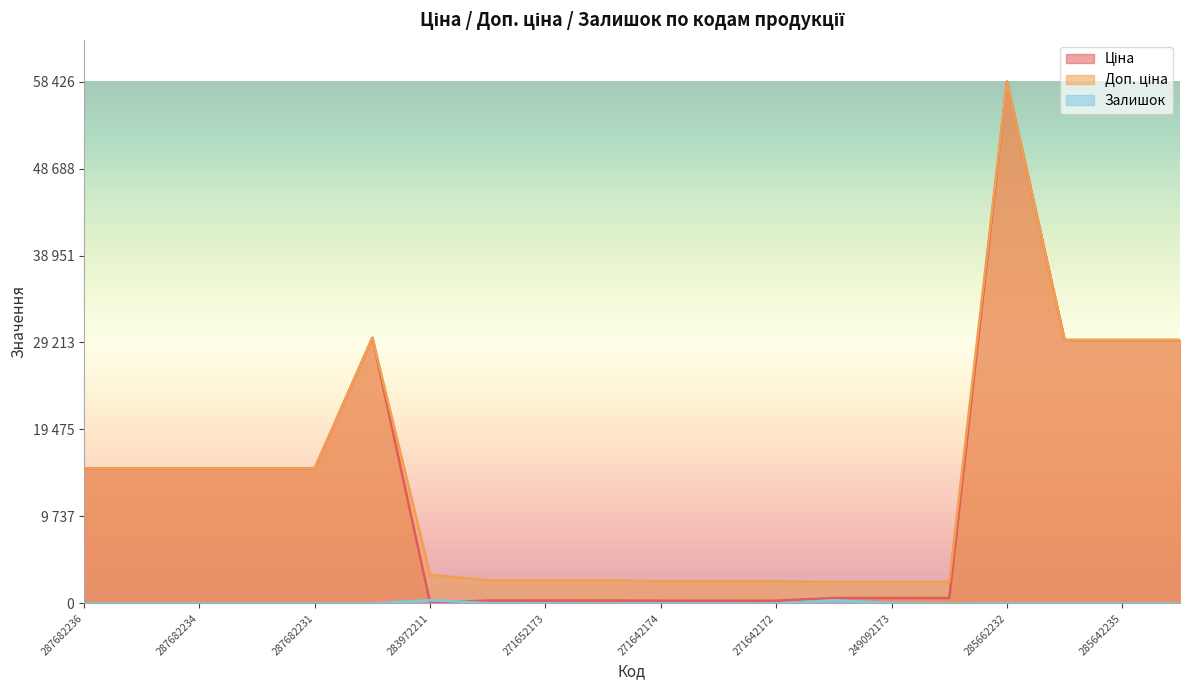

What is the maximum value shown in the chart?

58426.5